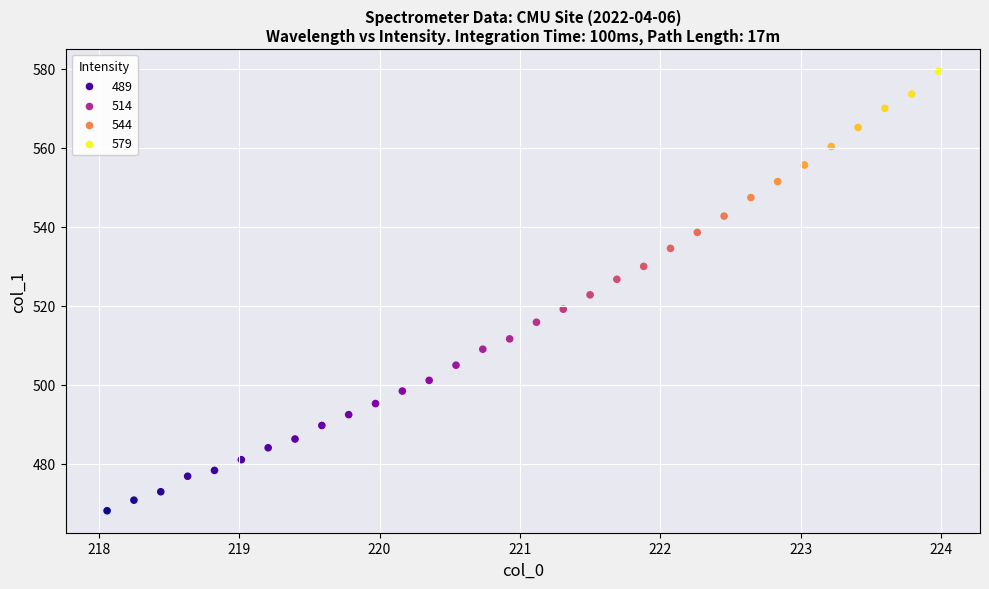

What is the range of X values (max minus min)?

5.9